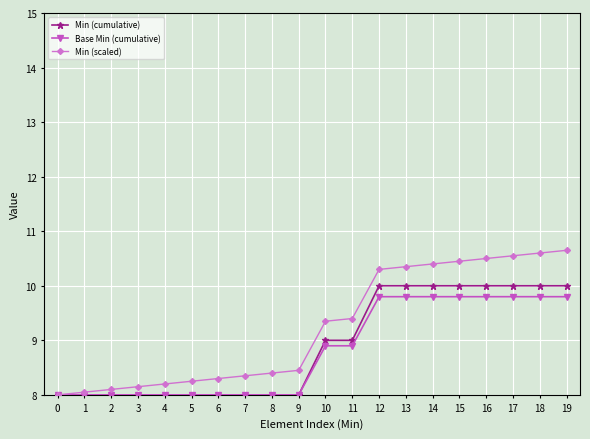

Which series has the widest spread of values?

Min (scaled)